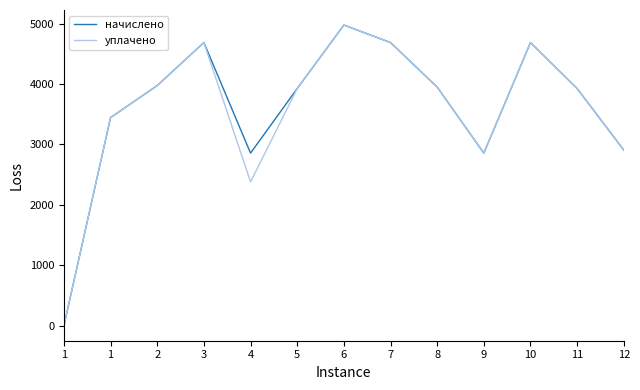

Which series has the largest total across all categories?

начислено